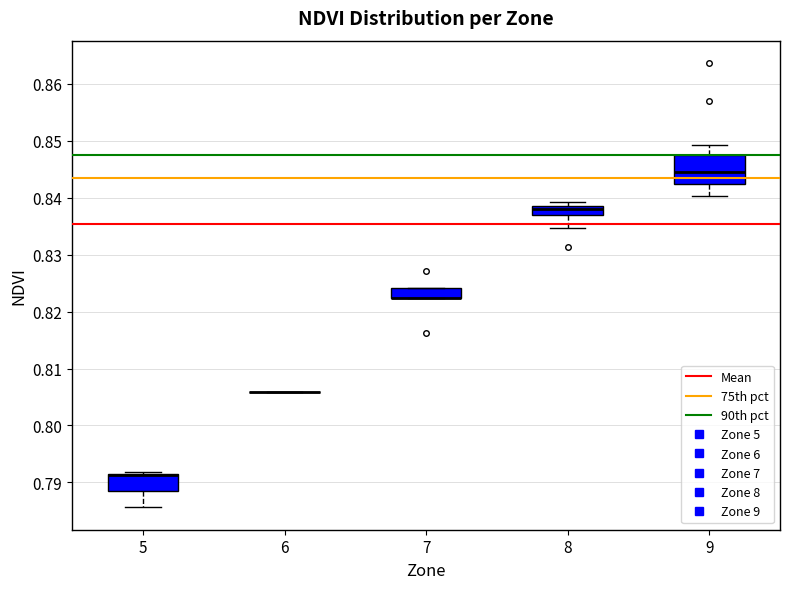

Where is the lower edge of the box at x = 8 on the y-axis? The values are not printed on the chart, so give them approximately, as read against the axis.

0.837